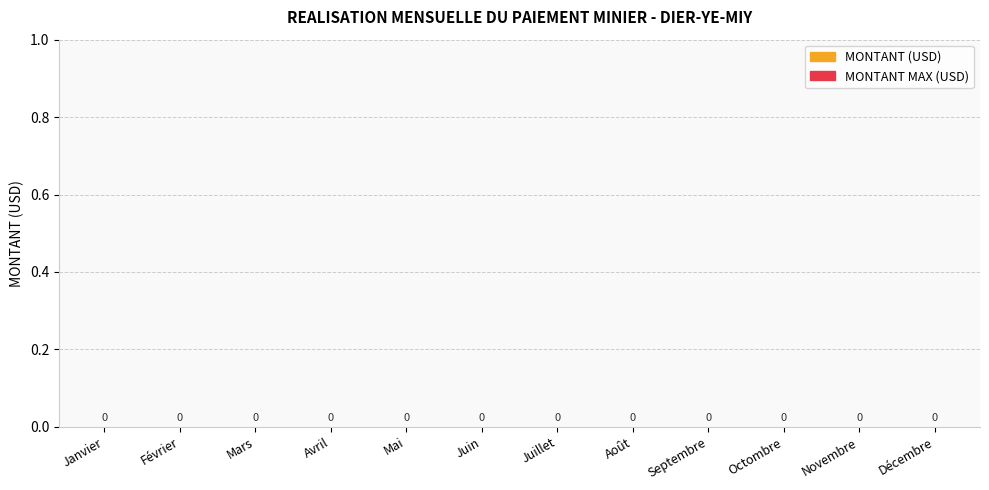

What position from the left is Mars?

3